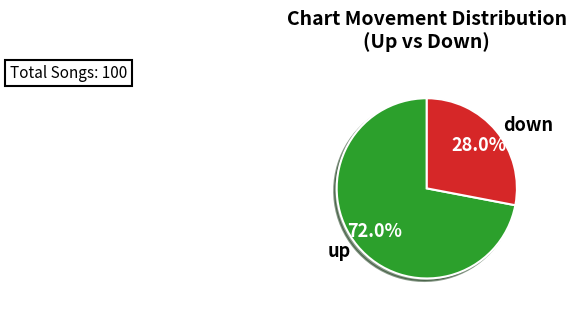

To the nearest percent, what is the average slice percentage?

50%